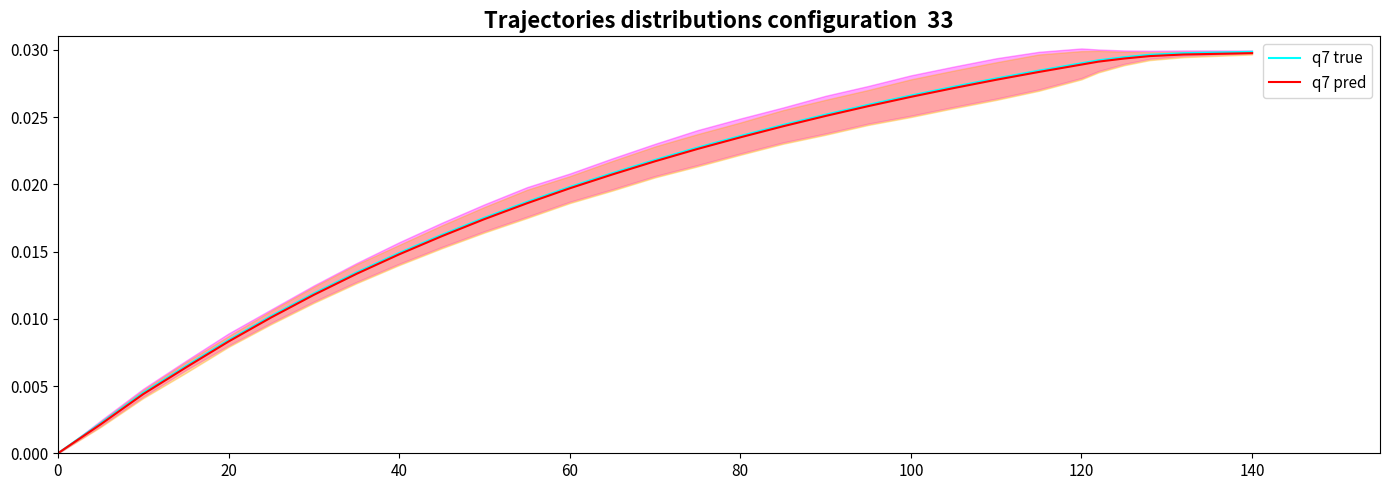

How many data points in q7 true are above 0?

29